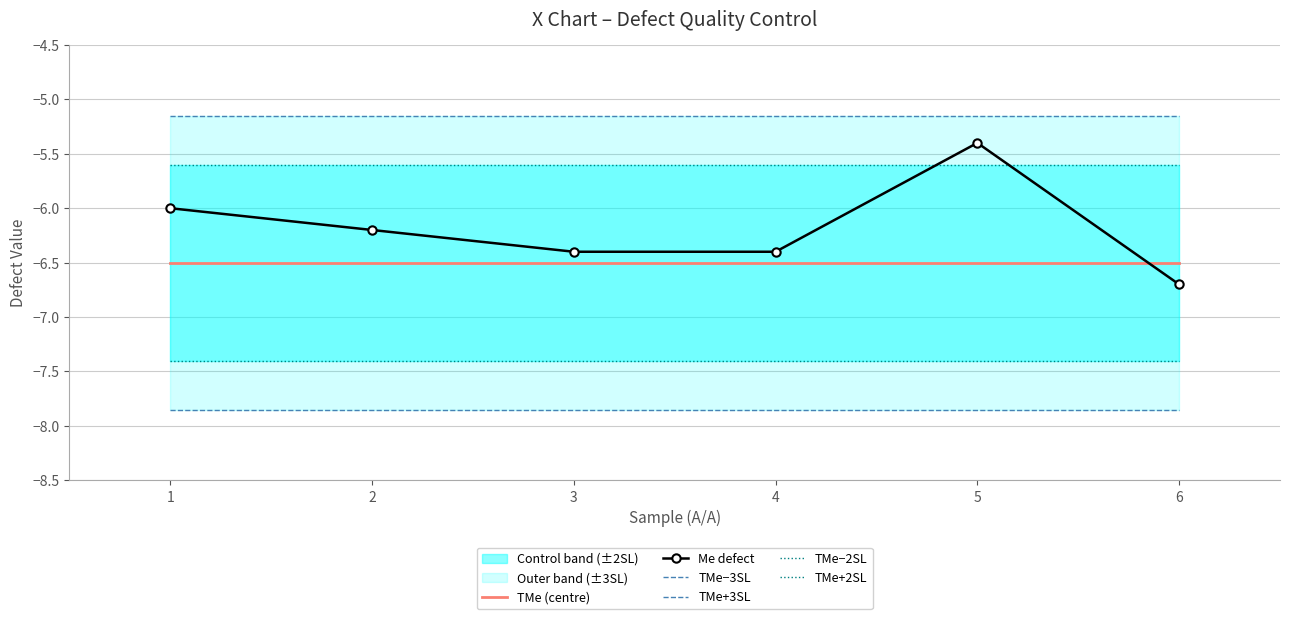

True or false: TMe−3SL has more than 1 interior local peaks.

False